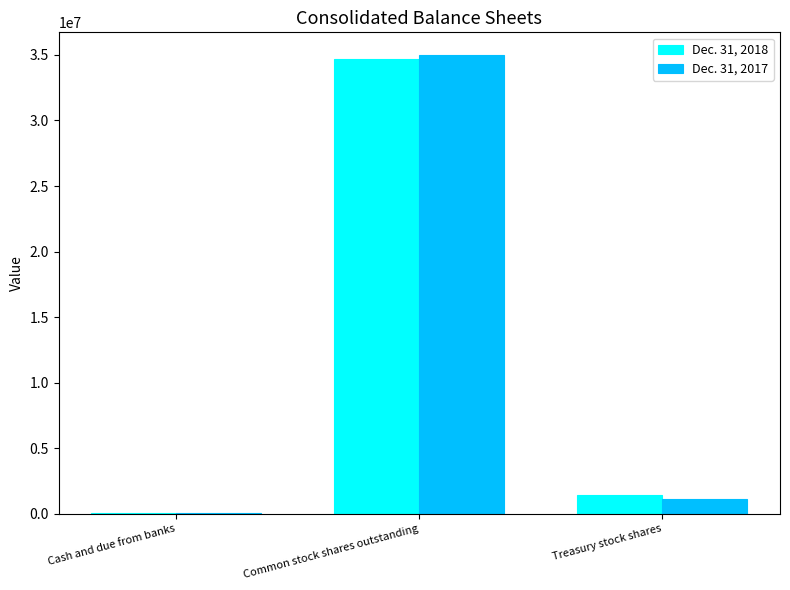

Which series changed the most between Common stock shares outstanding and Treasury stock shares?

Dec. 31, 2017